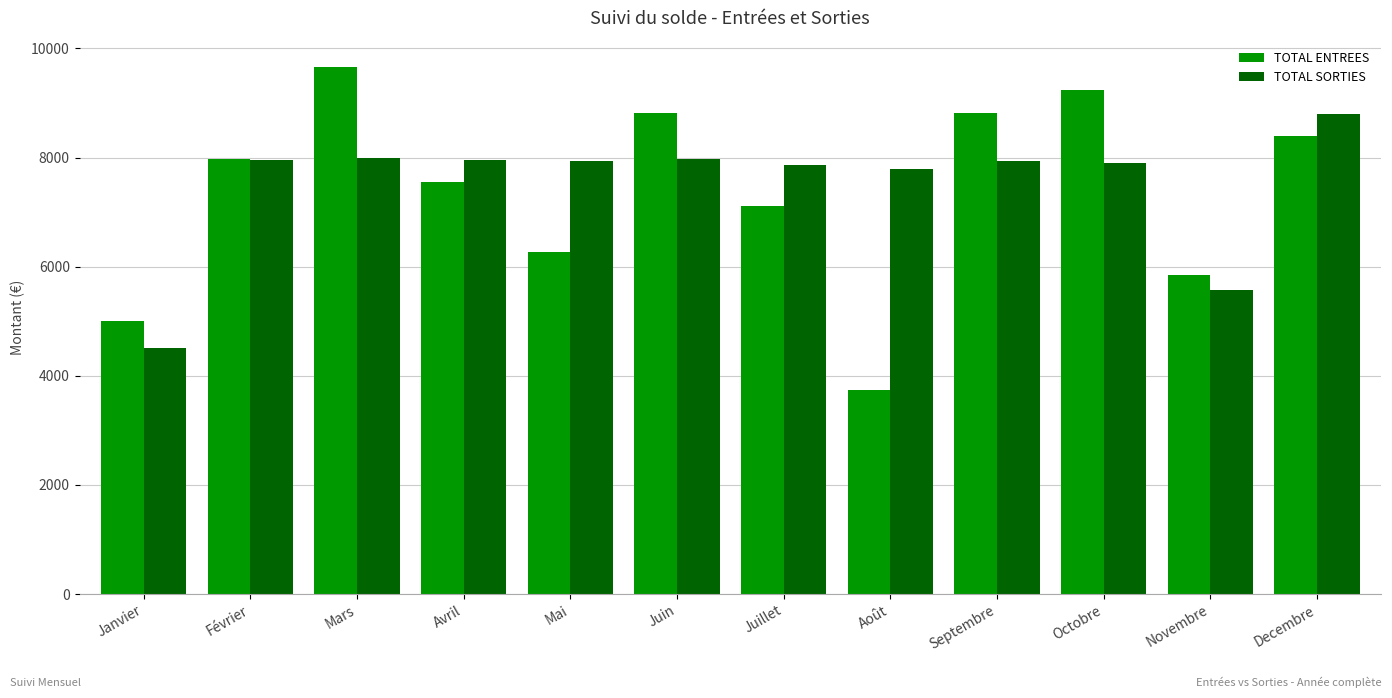

What is the minimum value for TOTAL SORTIES?

4503.7